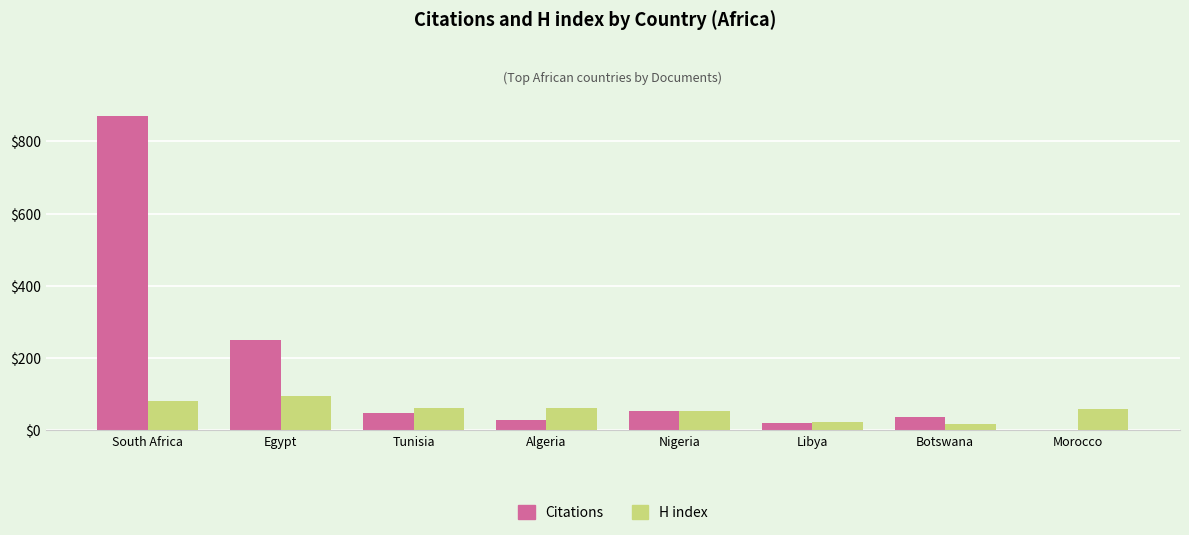

Is it true that H index equals 105 at Morocco?

False